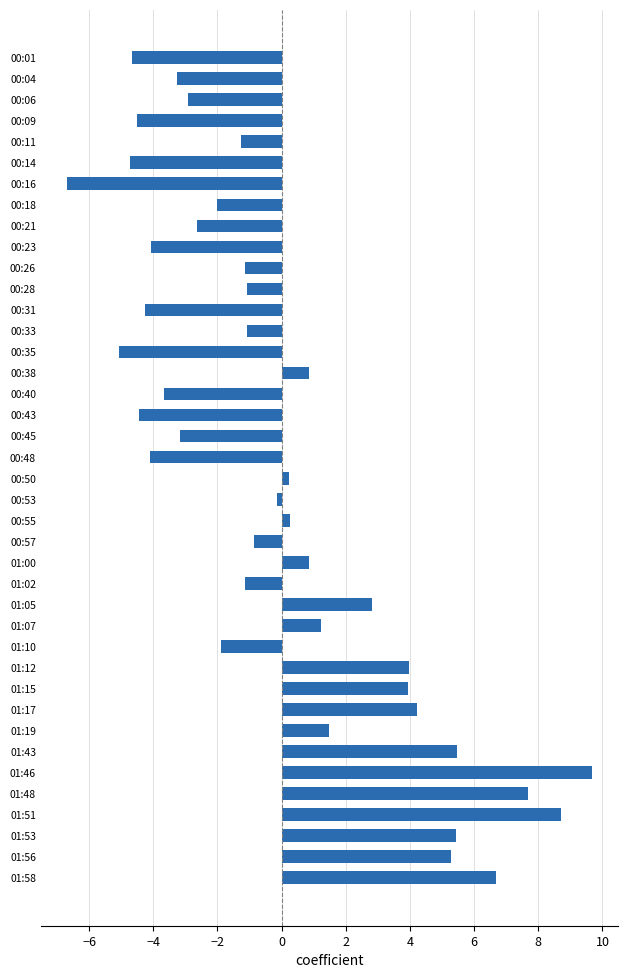

What is the label of the 32nd bar from the bottom?

00:21